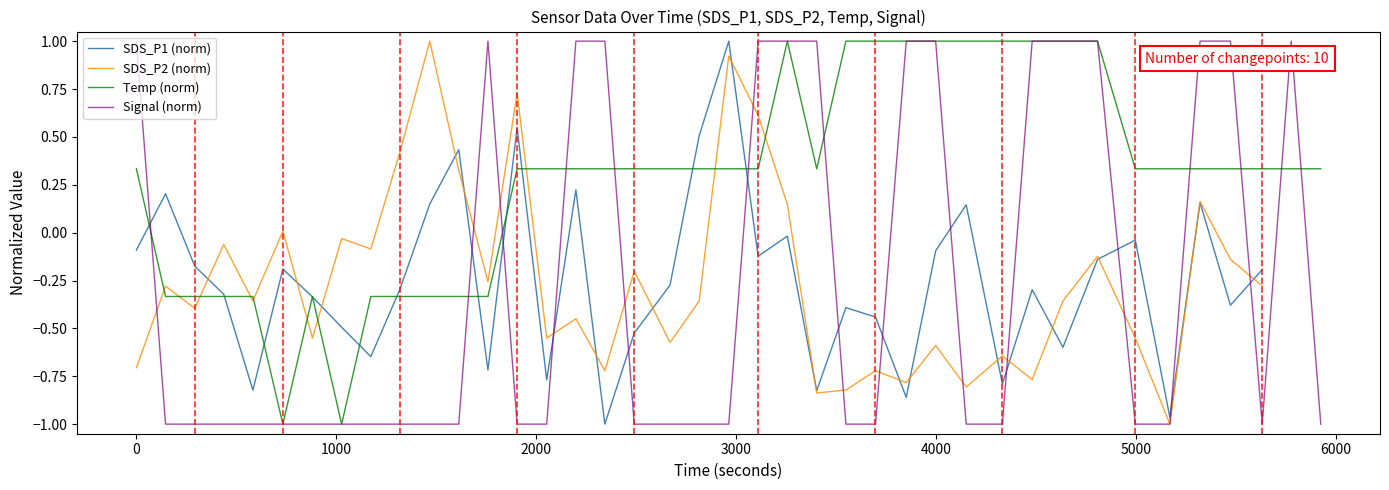

What is the lowest value of the Temp (norm) series?

-1.0